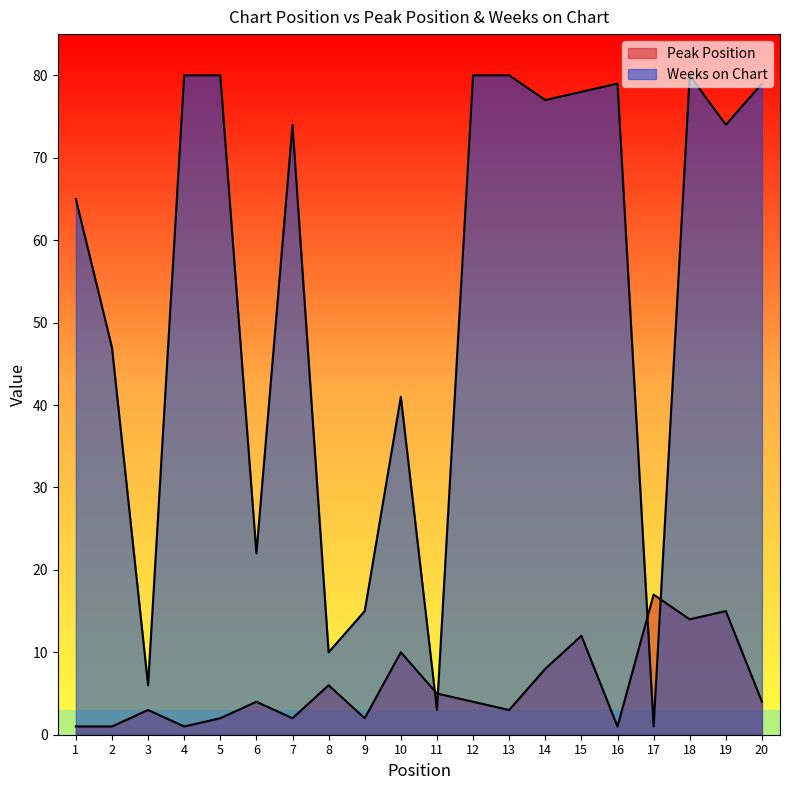

The Weeks on Chart series shows 80 at 13. True or false?

True